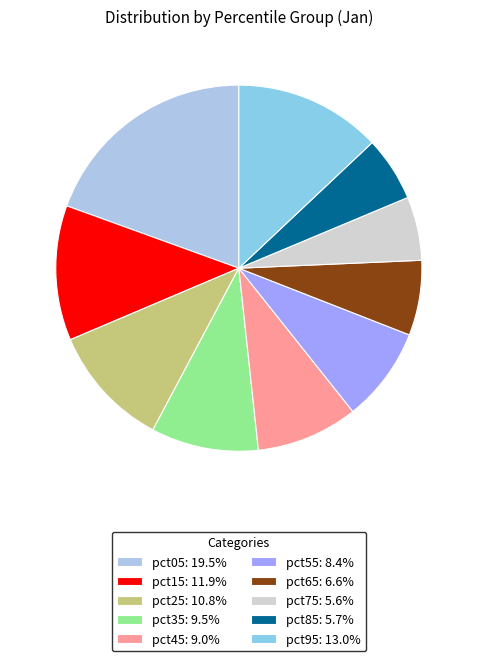

Count the number of slices in the pie.

10